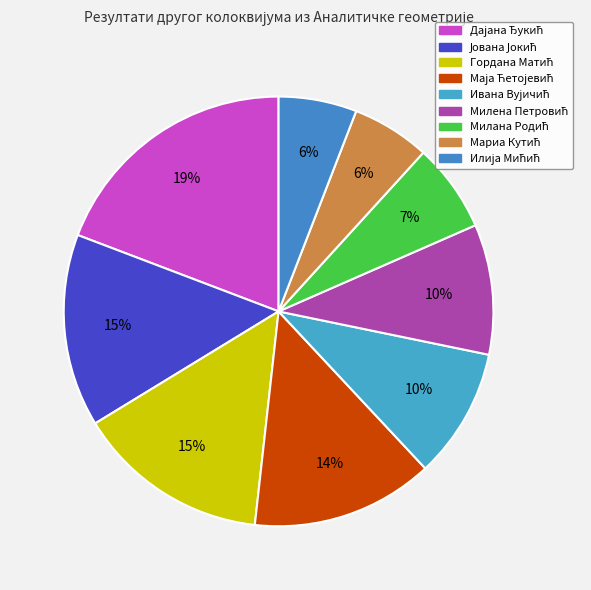

How many segments does this pie chart have?

9